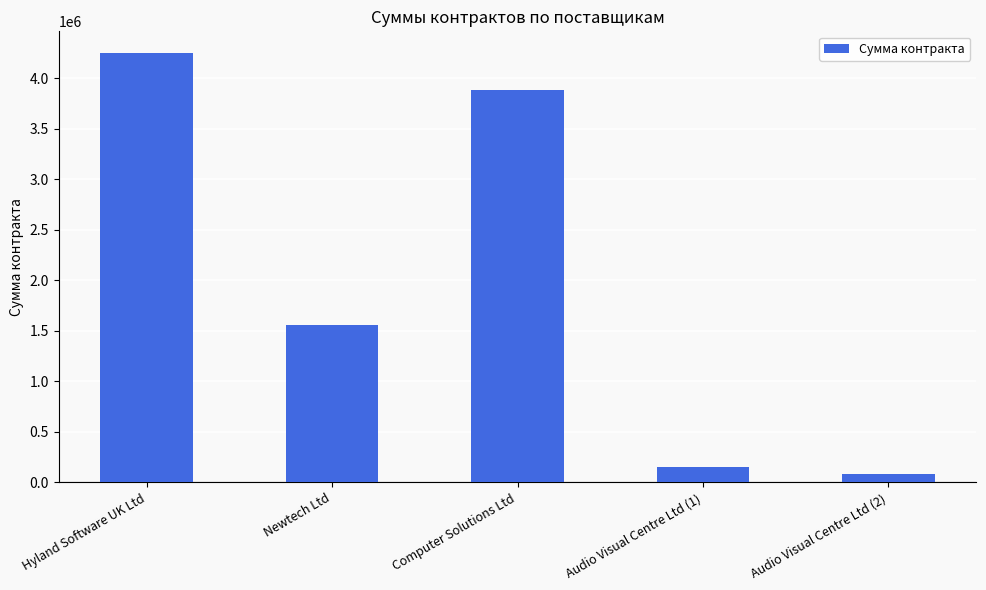

Read the value at Hyland Software UK Ltd.

4250000